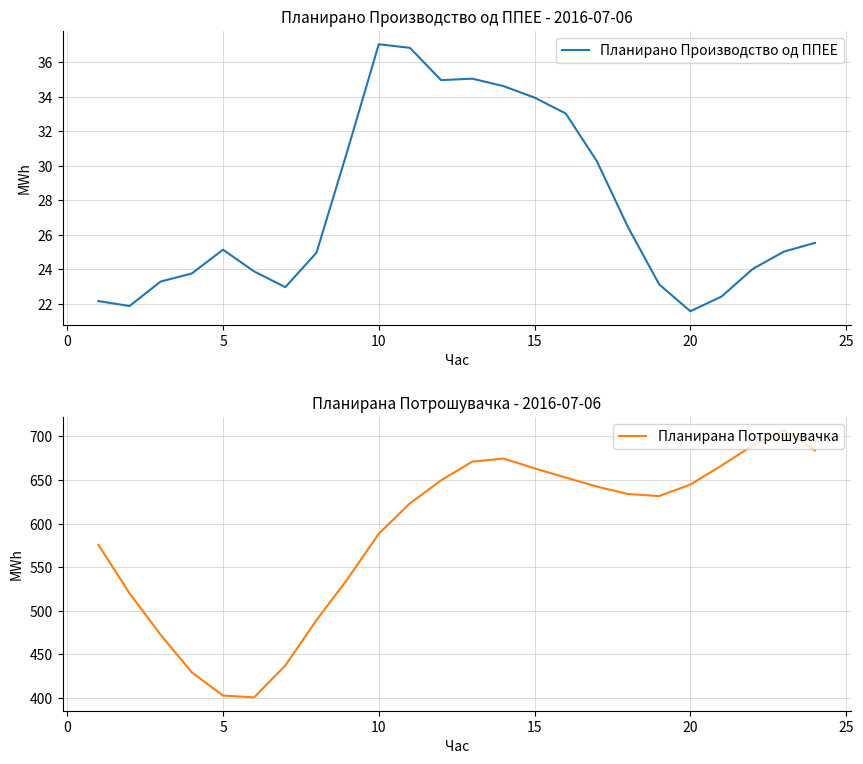

Reading right to left, what are all the values shown in this chart?

Планирано Производство од ППЕЕ: 25.5	25.0	24.0	22.4	21.6	23.1	26.4	30.3	33.0	33.9	34.6	35.0	35.0	36.8	37.0	30.9	25.0	23.0	23.9	25.1	23.7	23.3	21.9	22.1
Планирана Потрошувачка: 684.0	707.0	689.6	666.6	644.8	631.6	634.0	642.5	652.9	663.4	674.7	671.1	649.7	623.3	588.4	536.6	489.2	437.2	400.7	402.8	429.3	472.4	520.1	575.7